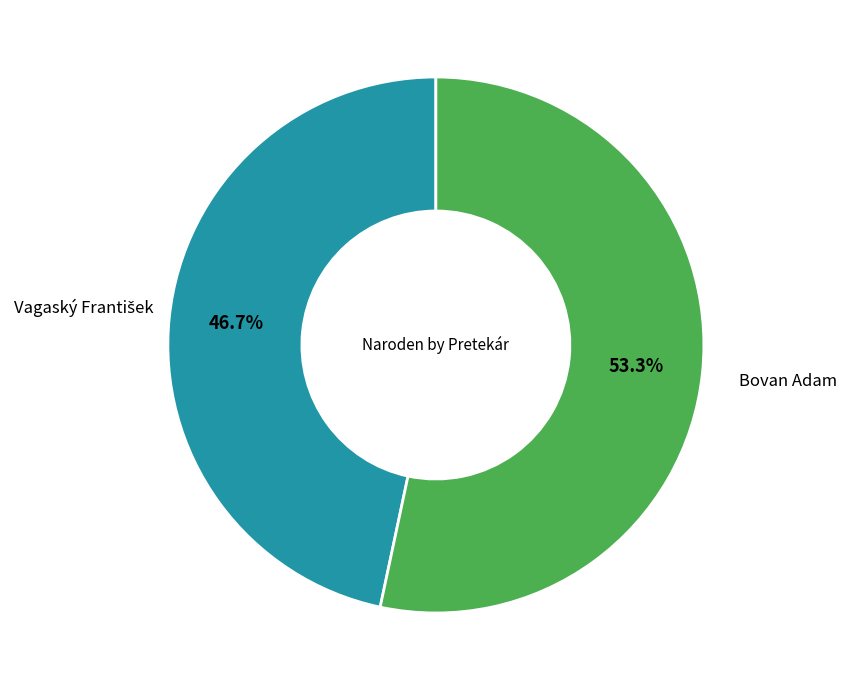

Is there a majority slice in this chart?

Yes